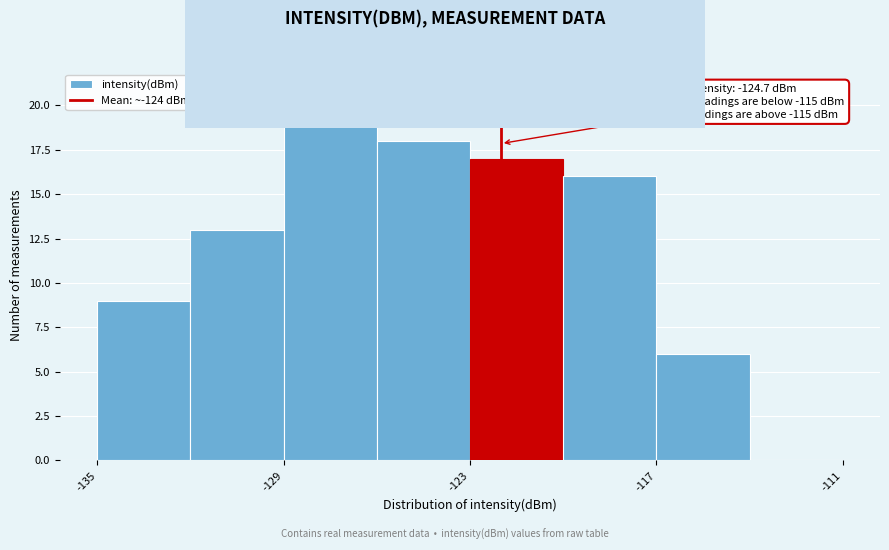

Read against the x-axis, roughly where is the centre of the tallest bar?

-127